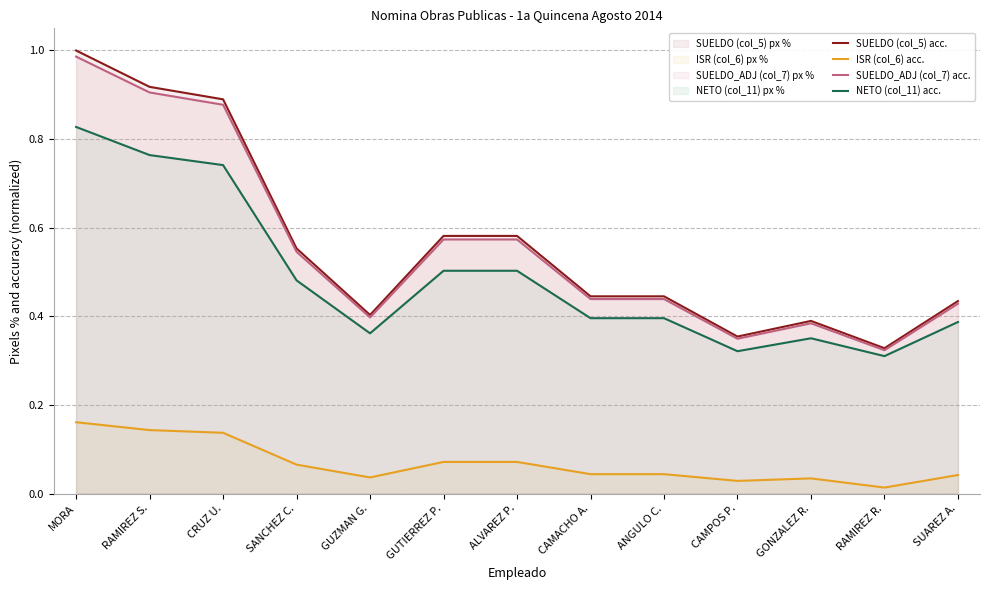

What is the difference between the maximum and minimum values in the ISR (col_6) acc. series?

0.1